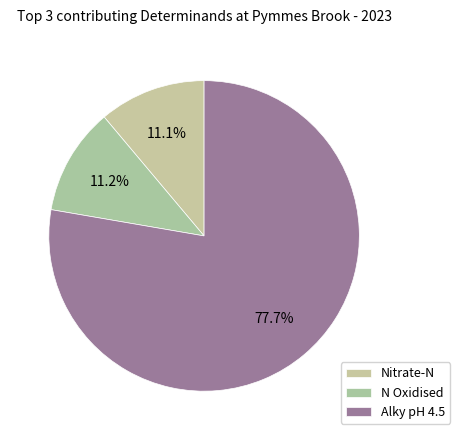

Count the number of slices in the pie.

3